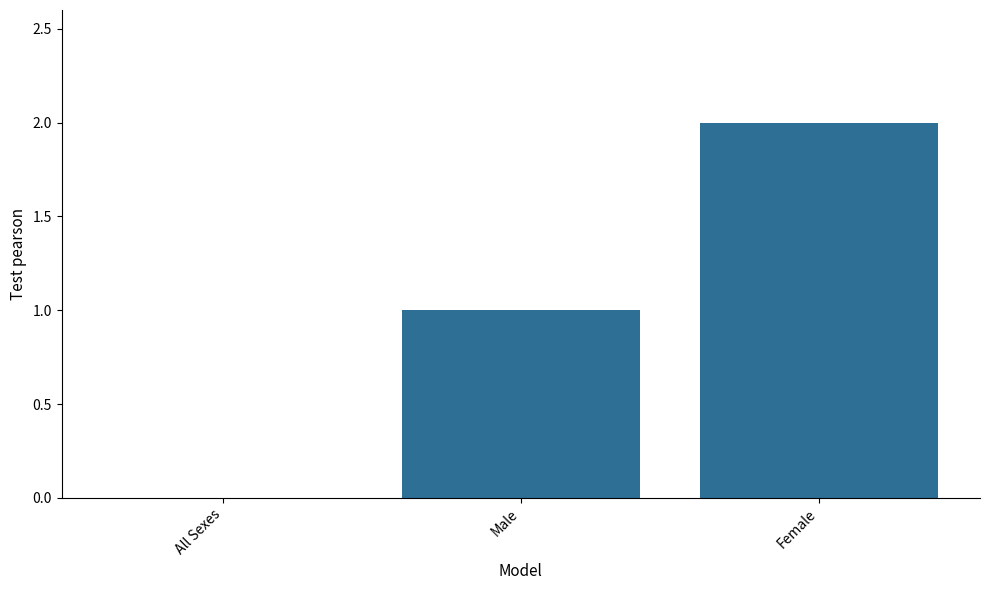

Which category has the highest value across all series?

Female